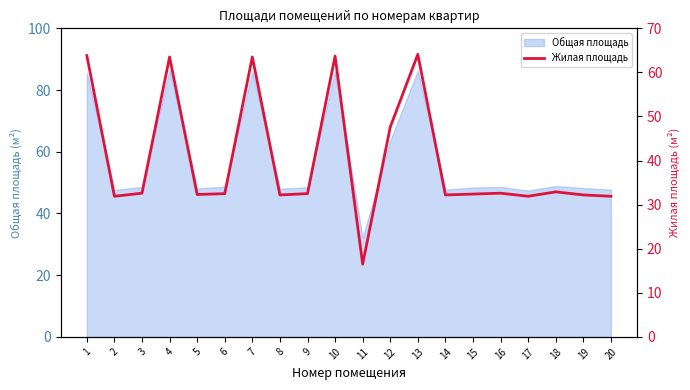

What is the minimum value shown in the chart?

16.5